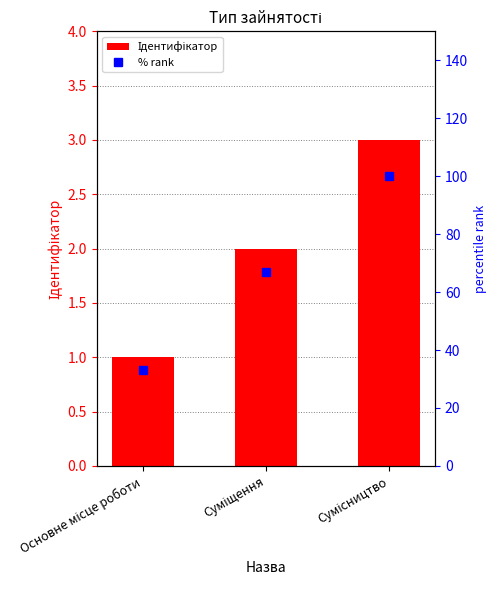

At which label does % rank reach its peak?

Сумісництво